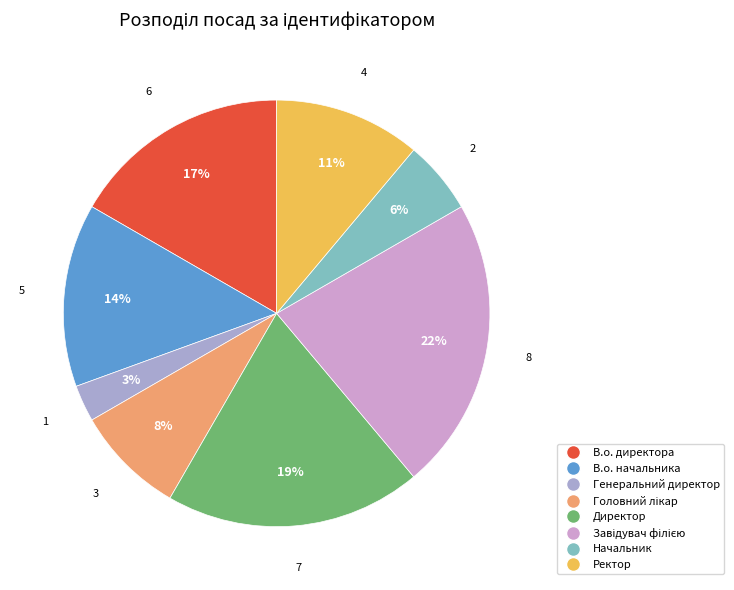

To the nearest percent, what is the difference between the largest and smallest slice percentages?

19%